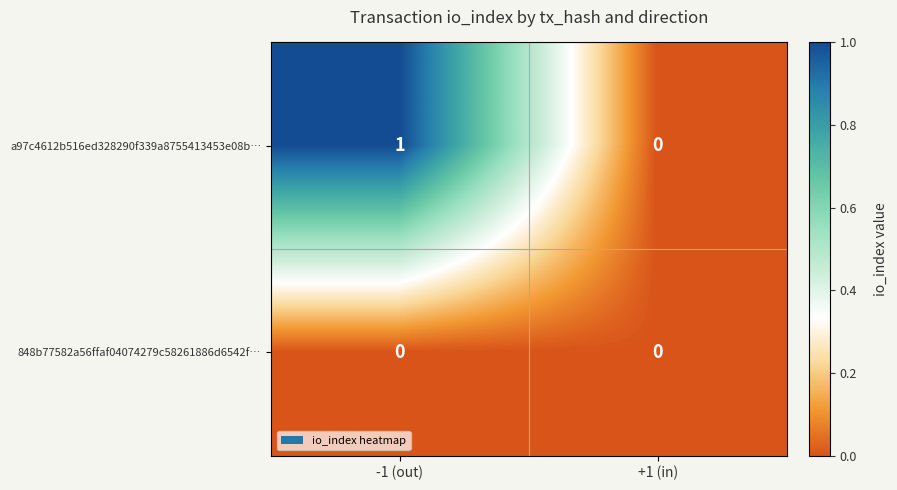

The a97c4612b516ed328290f339a8755413453e08b… series shows 0 at +1 (in). True or false?

False